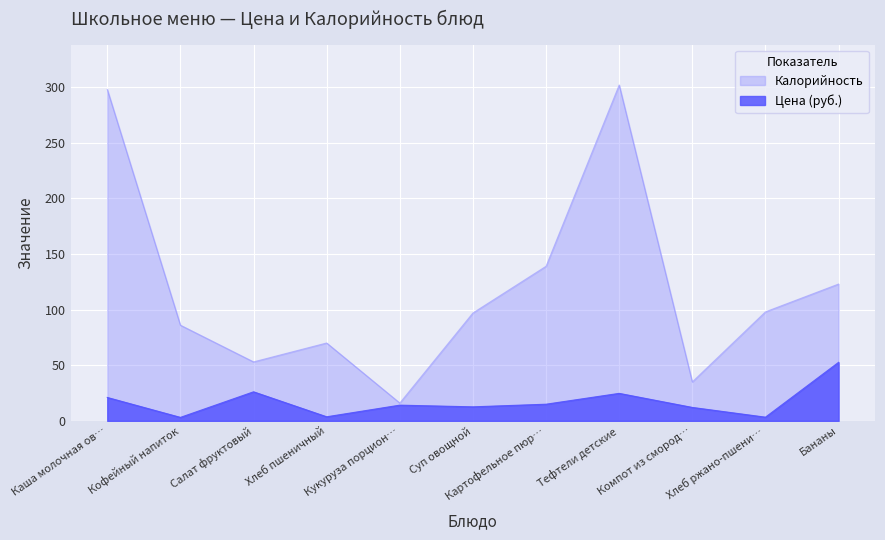

At which category does Цена reach its first local peak?

Салат фруктовый